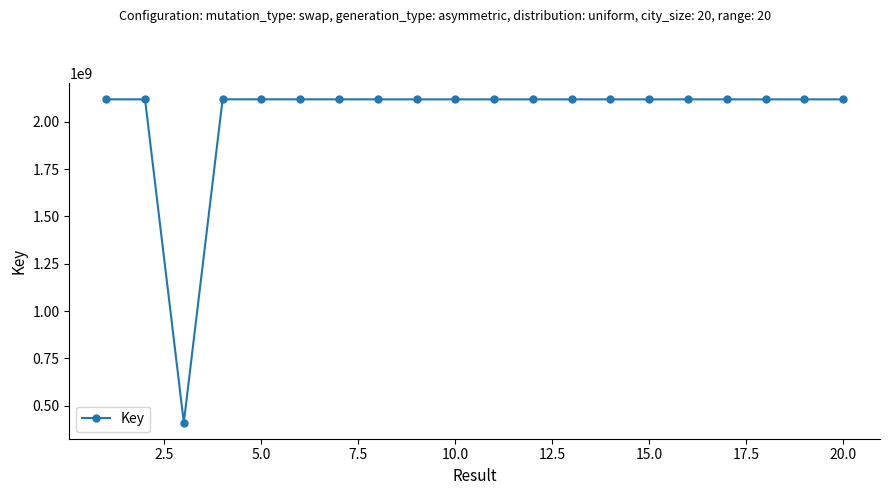

Does the chart have visible grid lines?

No